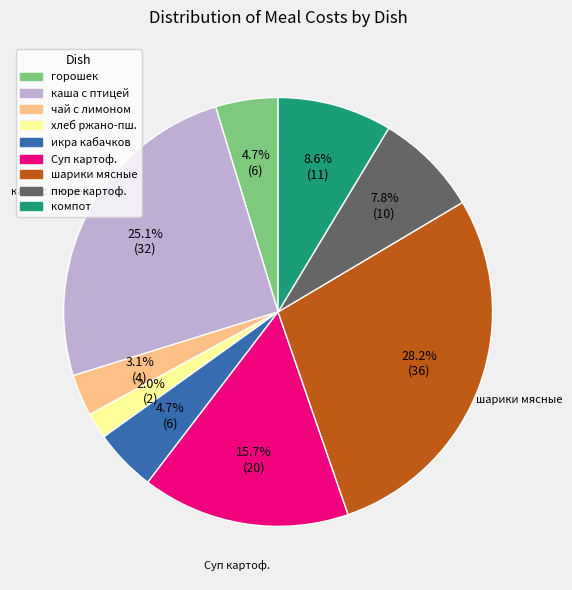

Is there a majority slice in this chart?

No